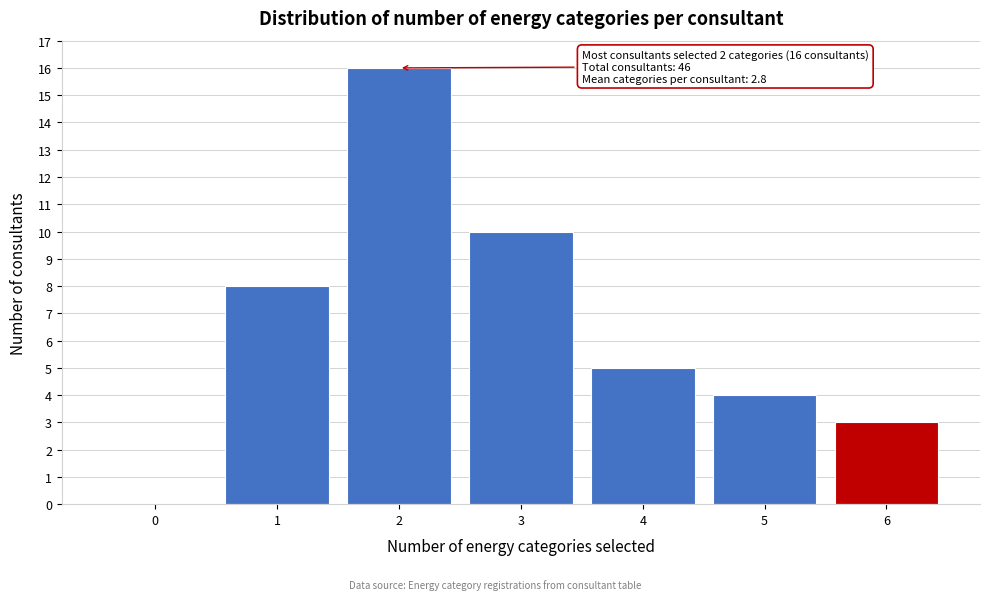

Reading left to right, transcribe all the data shown in this chart.

0=0	1=8	2=16	3=10	4=5	5=4	6=3